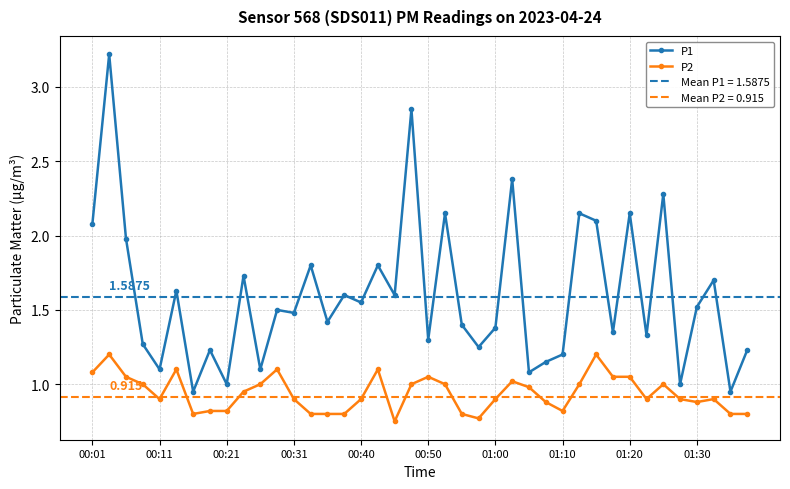

Which series has the largest total across all categories?

P1